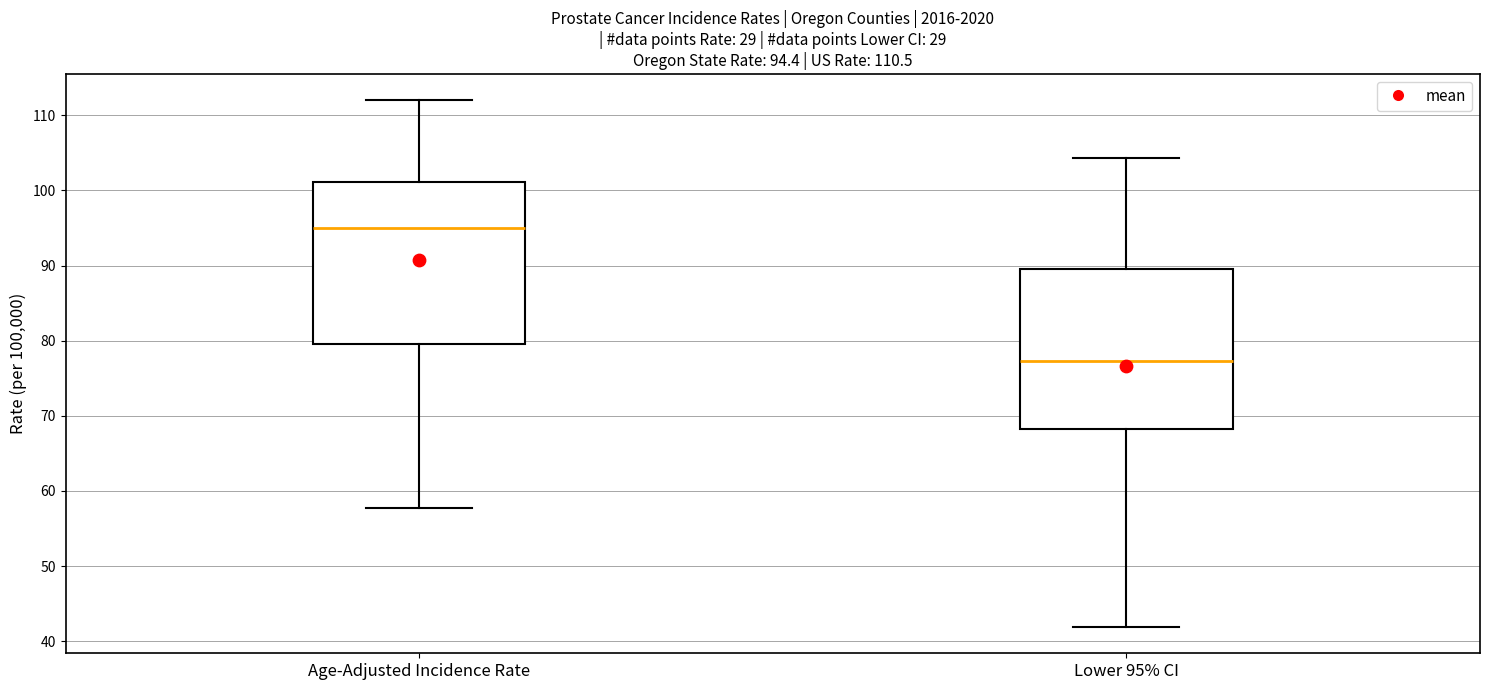

Which box's median line is the lowest?

Lower 95% CI